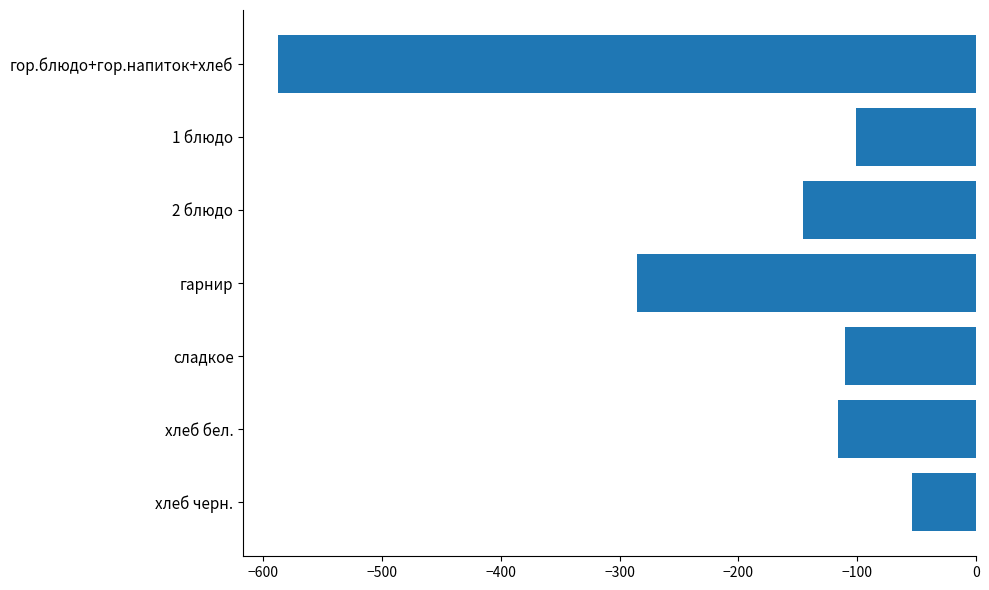

What is the difference between the maximum and minimum values?

533.2